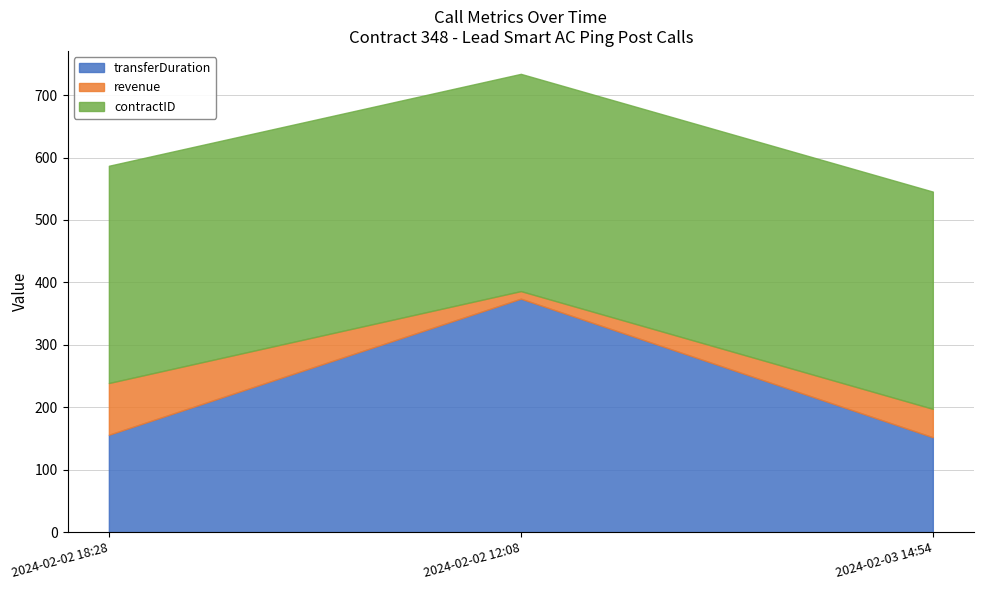

Rank the series at 2024-02-02 18:28 from lowest to highest value.

revenue, transferDuration, contractID